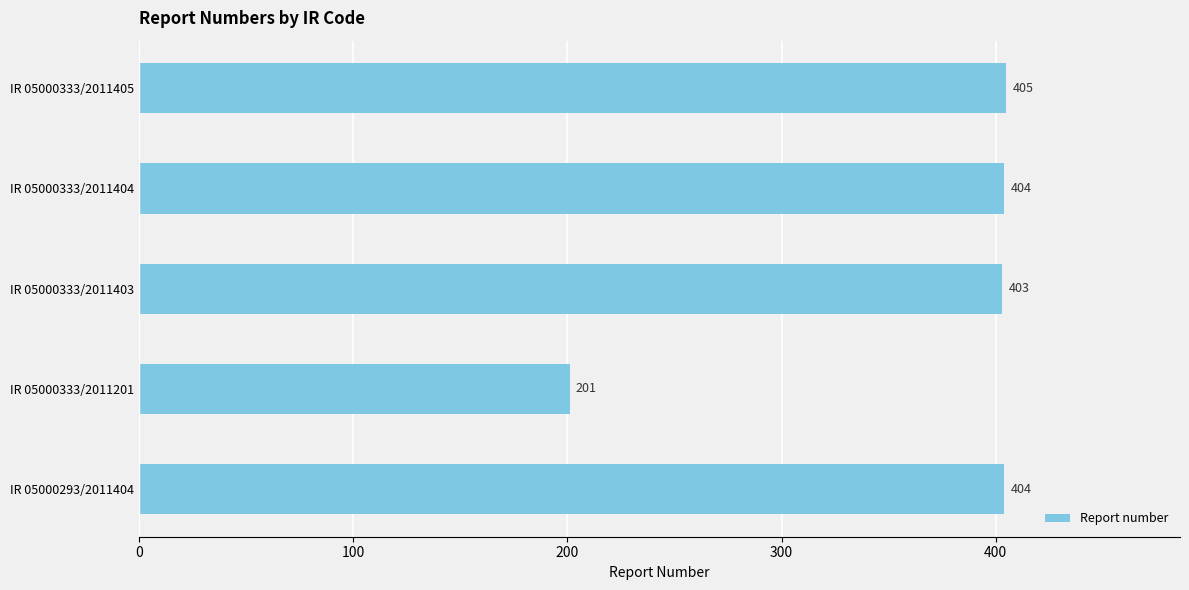

At which category does the chart reach its peak across all series?

IR 05000333/2011405